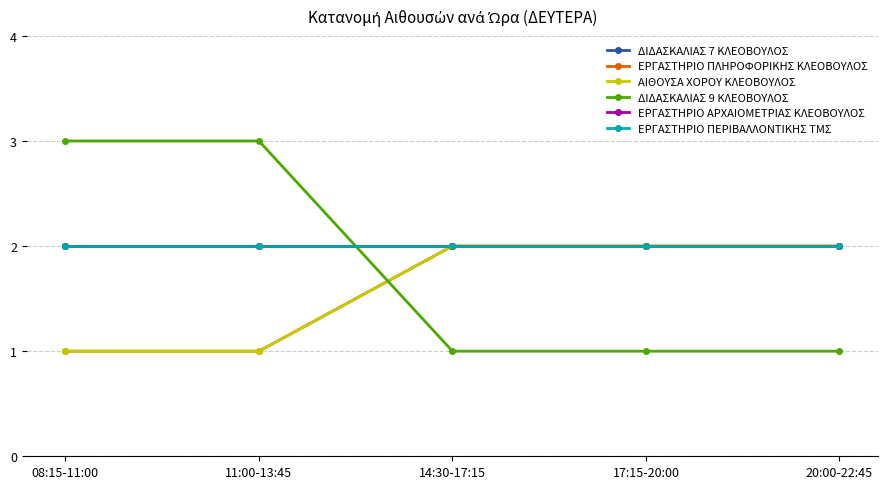

Reading left to right, what are all the values shown in this chart?

ΔΙΔΑΣΚΑΛΙΑΣ 7 ΚΛΕΟΒΟΥΛΟΣ: 2	2	2	2	2
ΕΡΓΑΣΤΗΡΙΟ ΠΛΗΡΟΦΟΡΙΚΗΣ ΚΛΕΟΒΟΥΛΟΣ: 1	1	2	2	2
ΑΙΘΟΥΣΑ ΧΟΡΟΥ ΚΛΕΟΒΟΥΛΟΣ: 1	1	2	2	2
ΔΙΔΑΣΚΑΛΙΑΣ 9 ΚΛΕΟΒΟΥΛΟΣ: 3	3	1	1	1
ΕΡΓΑΣΤΗΡΙΟ ΑΡΧΑΙΟΜΕΤΡΙΑΣ ΚΛΕΟΒΟΥΛΟΣ: 2	2	2	2	2
ΕΡΓΑΣΤΗΡΙΟ ΠΕΡΙΒΑΛΛΟΝΤΙΚΗΣ ΤΜΣ: 2	2	2	2	2